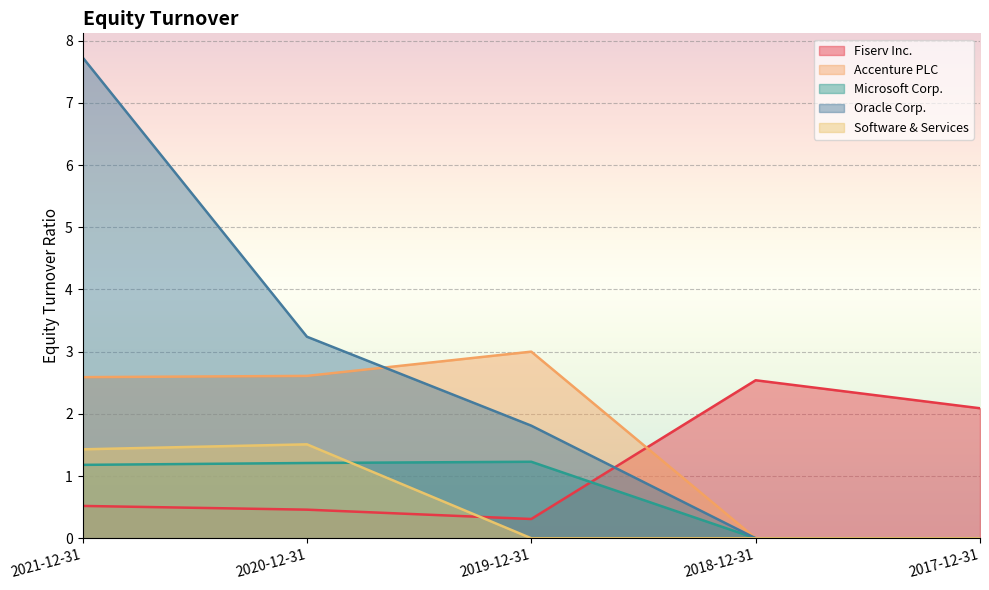

At which label does Accenture PLC reach its peak?

2019-12-31